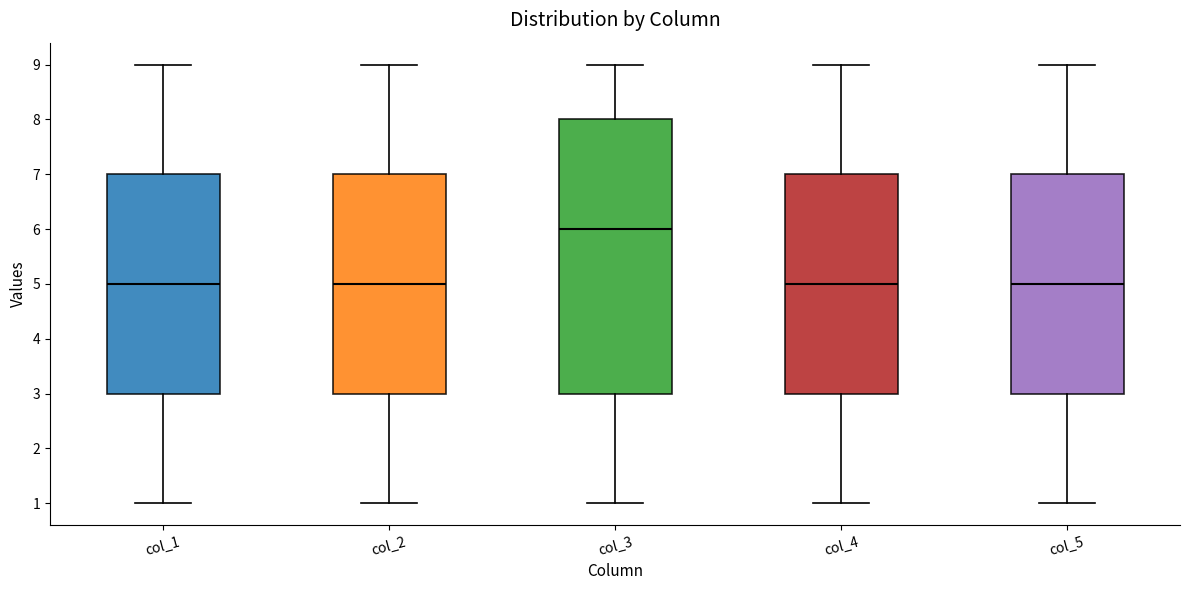

Comparing the boxes themselves (not the whiskers), which one is the tallest?

col_3